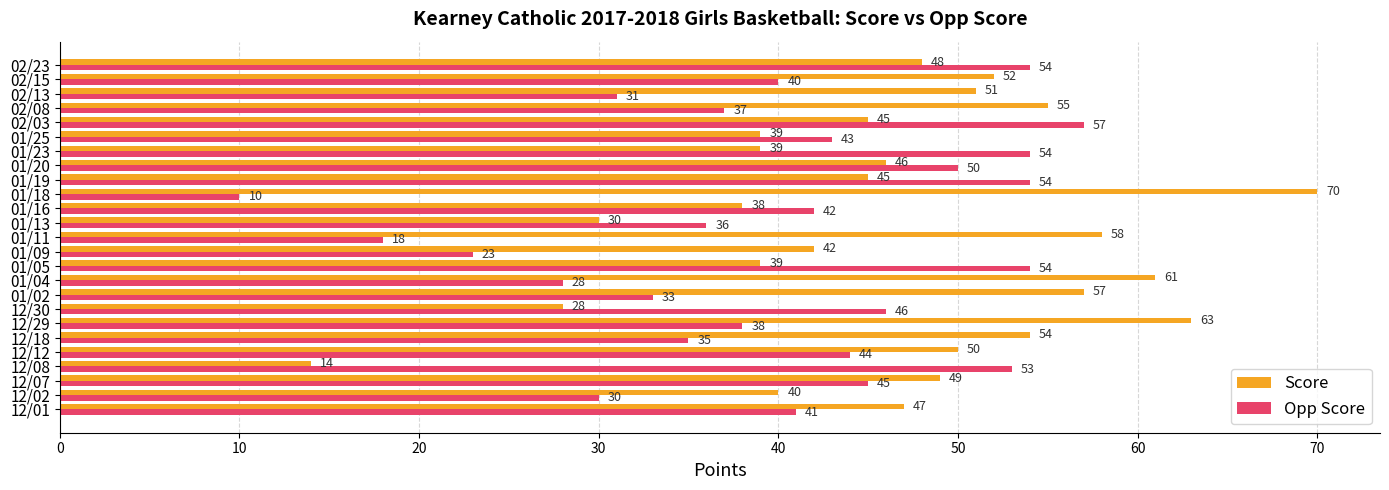

What is the average value of the Score series?

46